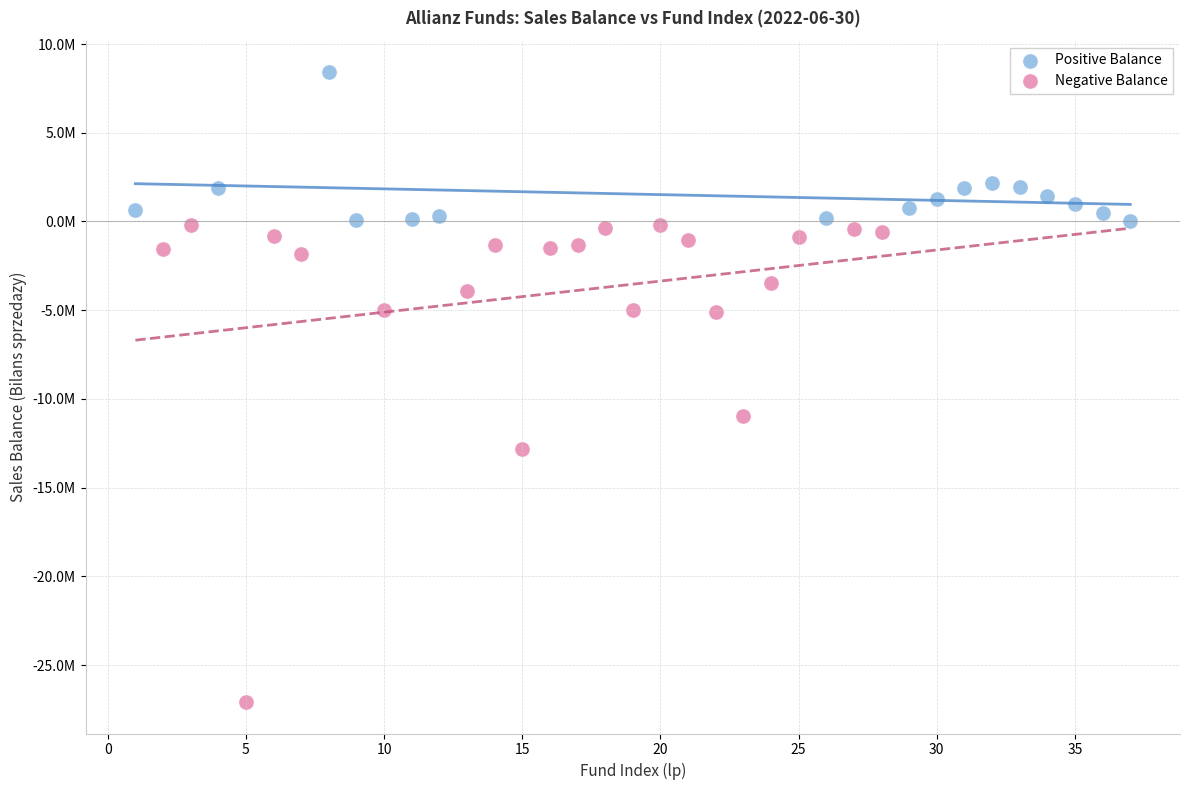

Which series contains the lowest Y value?

Negative Balance